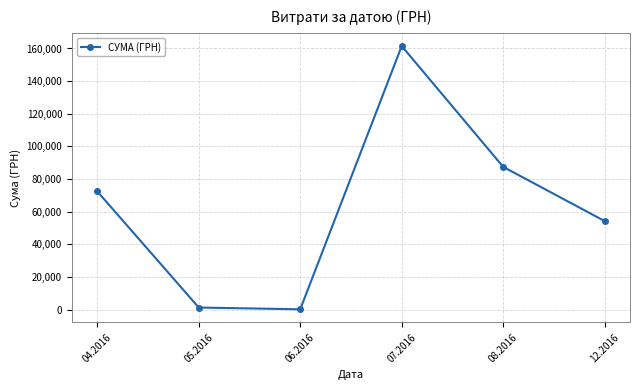

What is the value of the 1st point from the left?

72406.6